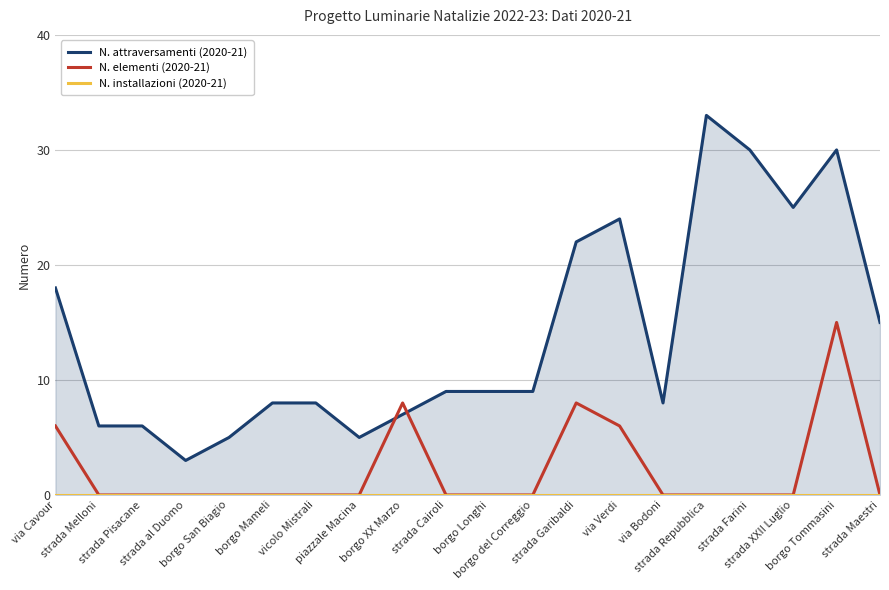

Rank the series by their maximum value, from highest to lowest.

N. attraversamenti (2020-21), N. elementi (2020-21), N. installazioni (2020-21)